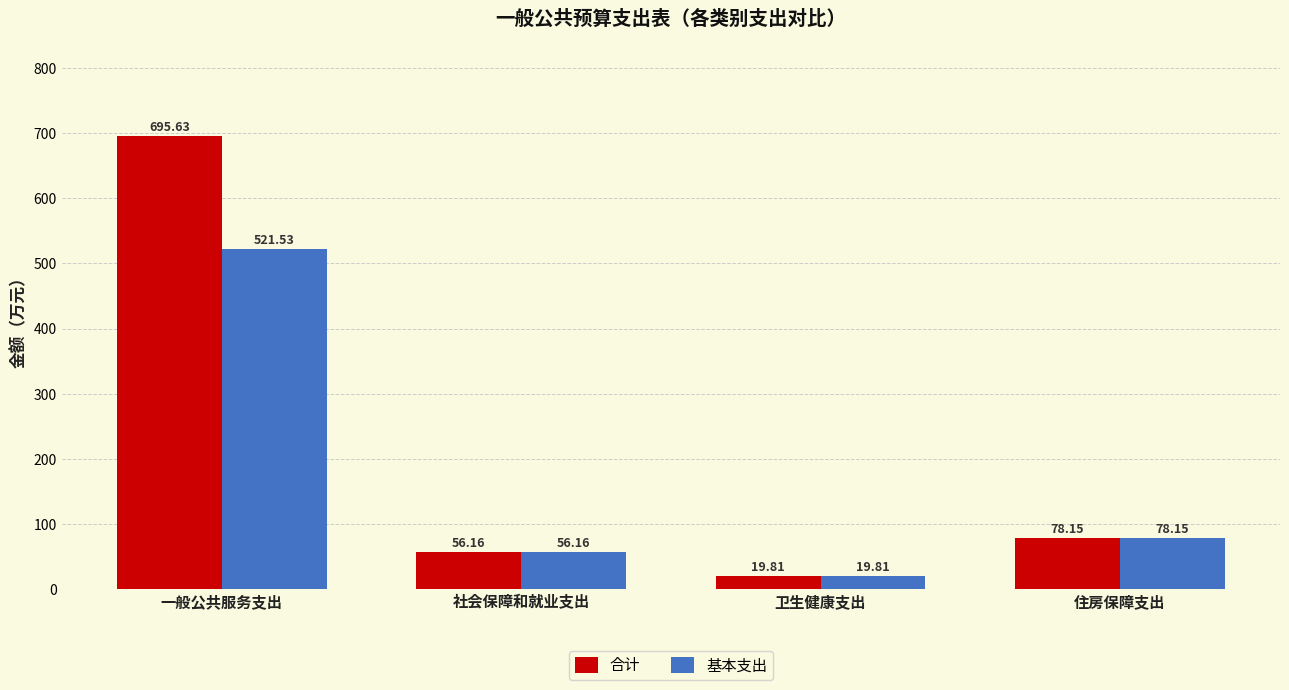

What is the difference between the second highest and minimum values in the 合计 series?

58.3